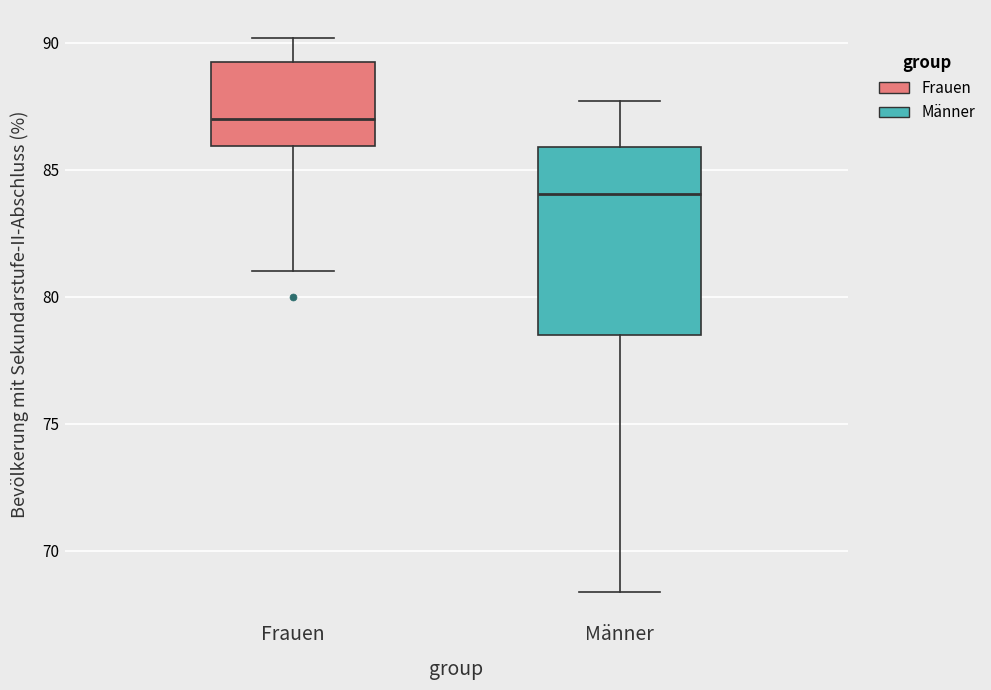

Reading left to right, read every box against the y-axis: the position of its median line, the range the box covers, and the ends of its whiskers. The values are not printed on the chart, so give them approximately, as read against the axis.

Frauen: median 87.0, box 86.0 to 89.5, whiskers 81.0 to 90.0
Männer: median 84.0, box 78.5 to 86.0, whiskers 68.5 to 87.5